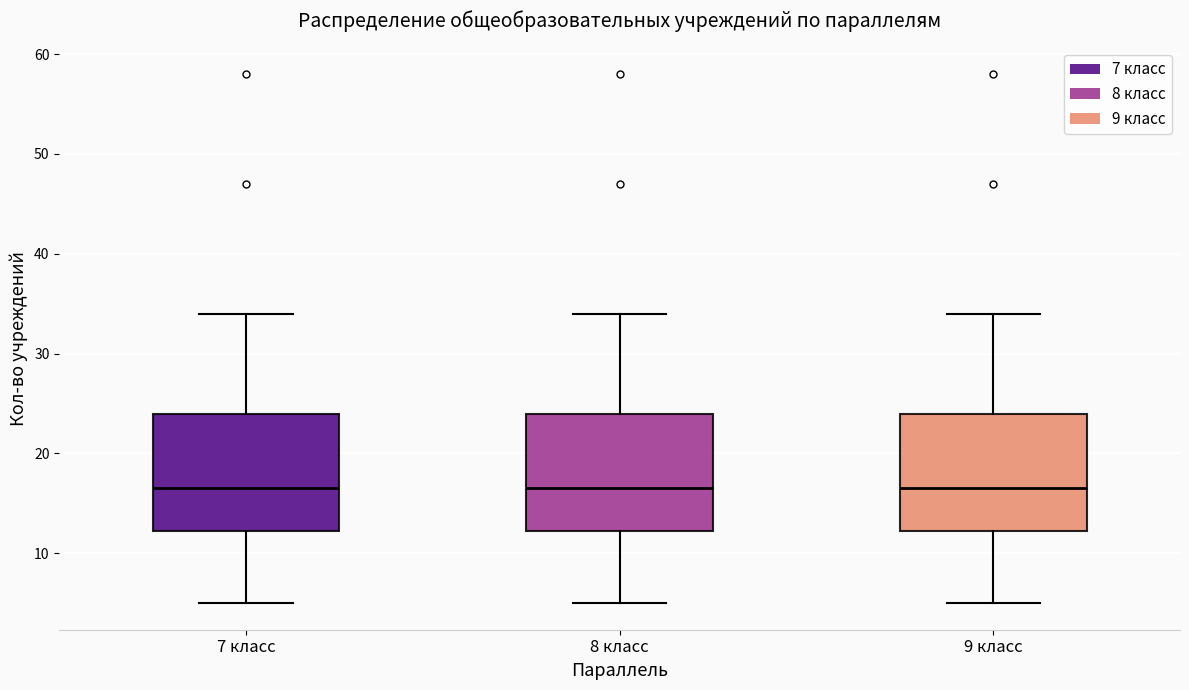

Where does the lower whisker of the box for 7 класс end on the y-axis? The values are not printed on the chart, so give them approximately, as read against the axis.

5